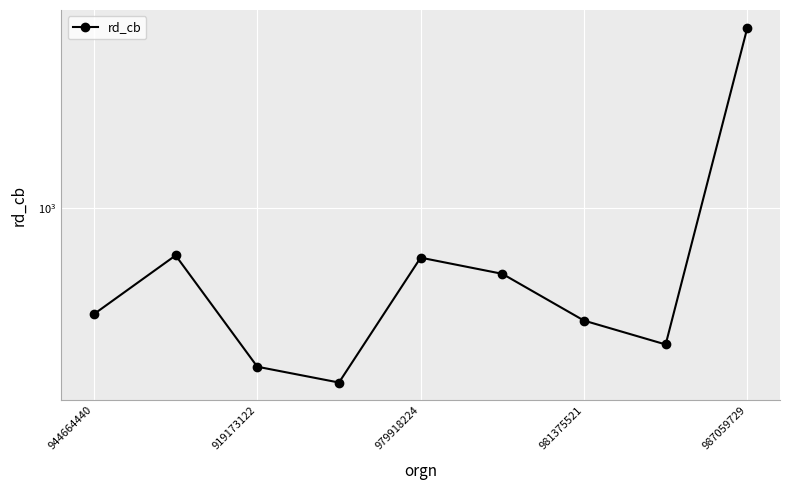

Which has a higher value, 981375521 or 987059729?

987059729